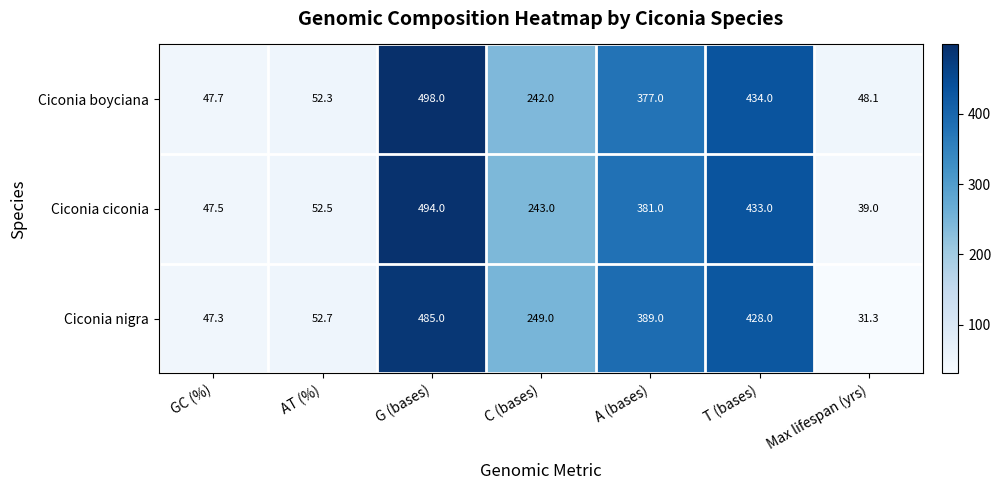

Which series has the largest range (max minus min)?

Ciconia ciconia